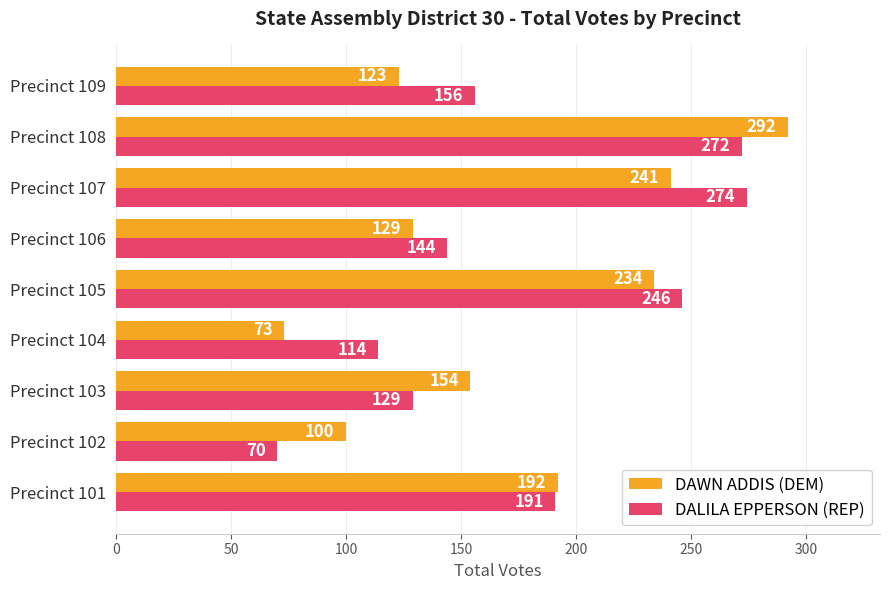

Which label corresponds to the largest value in the chart?

Precinct 108